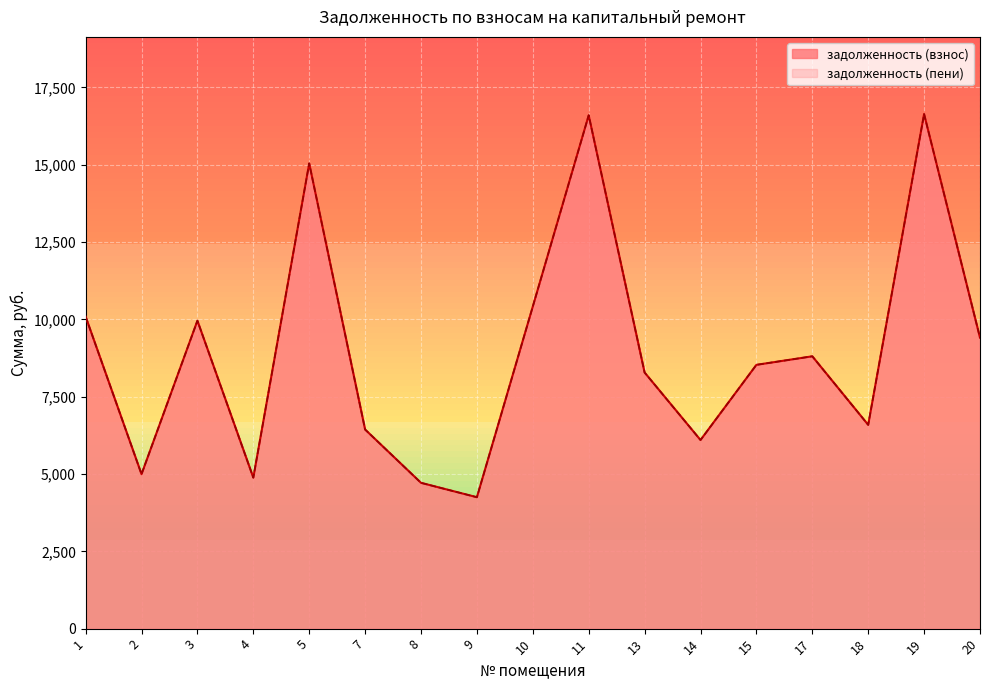

True or false: задолженность (взнос) and задолженность (пени) intersect in this chart.

False